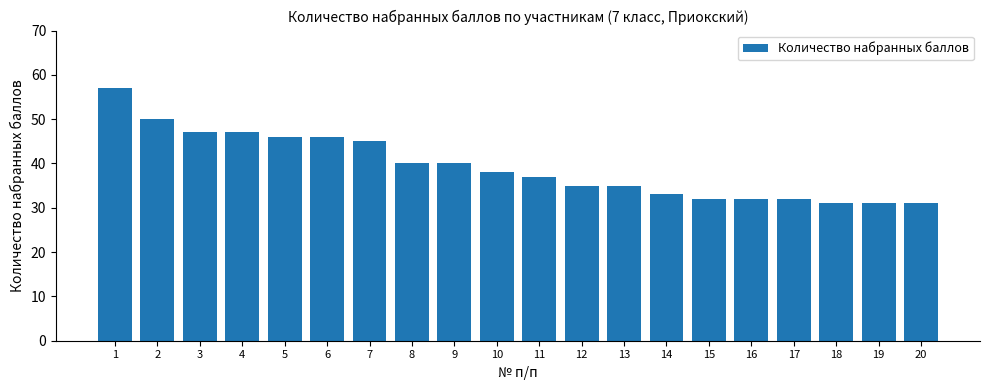

Which has a higher value, 8 or 16?

8